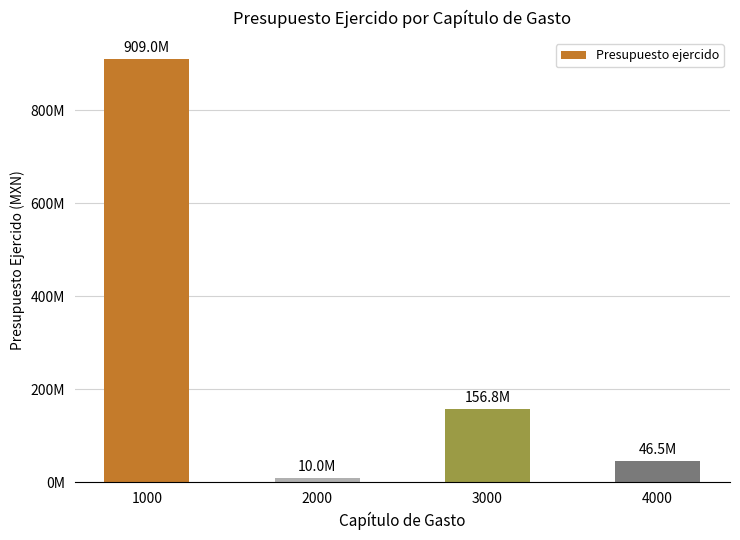

Are the bars horizontal?

No